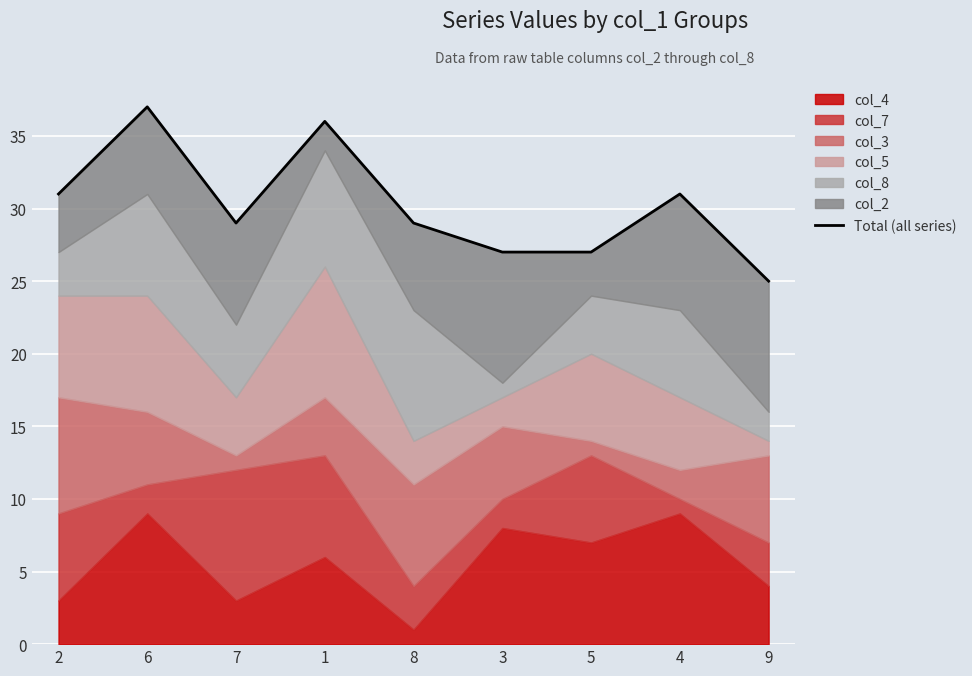

What is the sum of the values at 1 and 7?

65